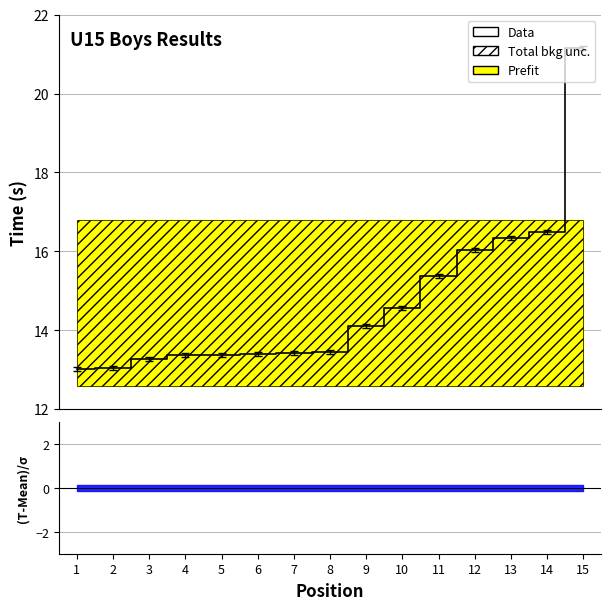

The chart shows a value of 13.0 at 1. True or false?

True